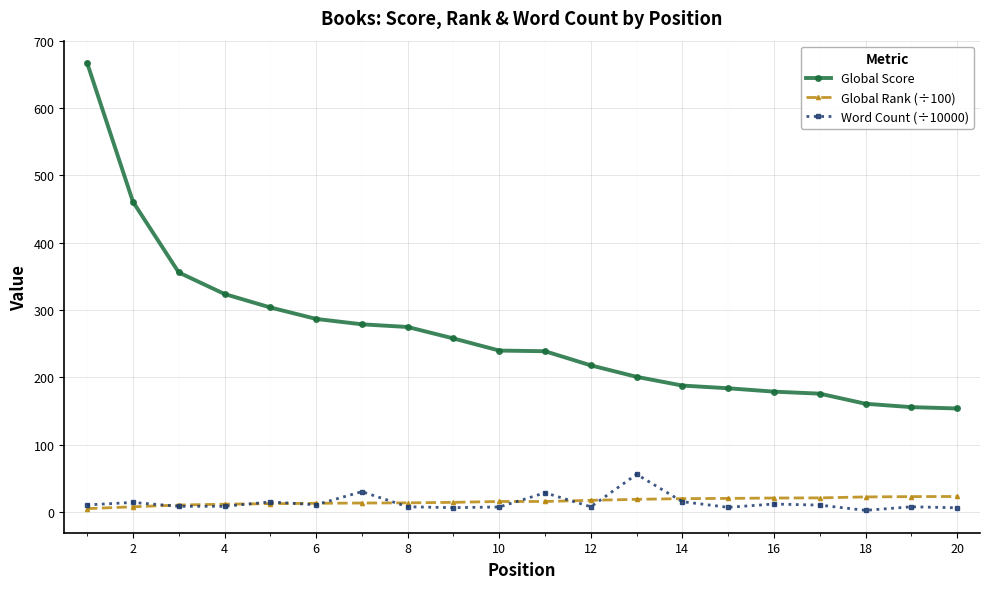

What is the minimum value shown in the chart?

2.7